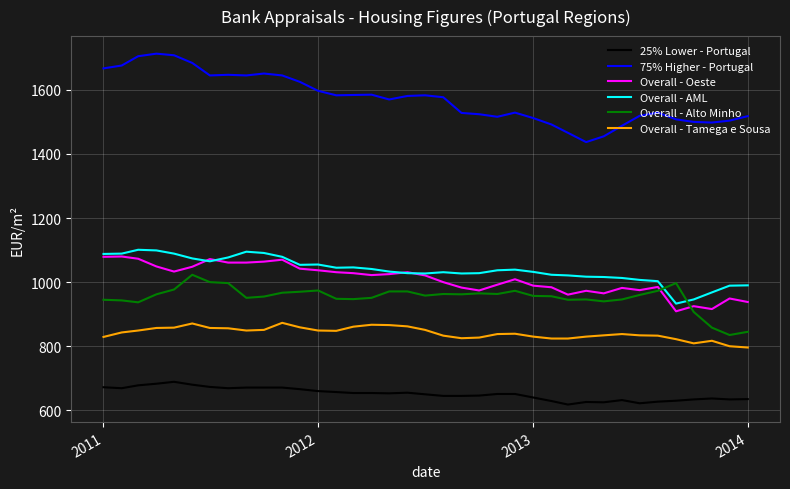

List the series in order of their peak value, lowest first.

25% Lower - Portugal, Overall - Tamega e Sousa, Overall - Alto Minho, Overall - Oeste, Overall - AML, 75% Higher - Portugal